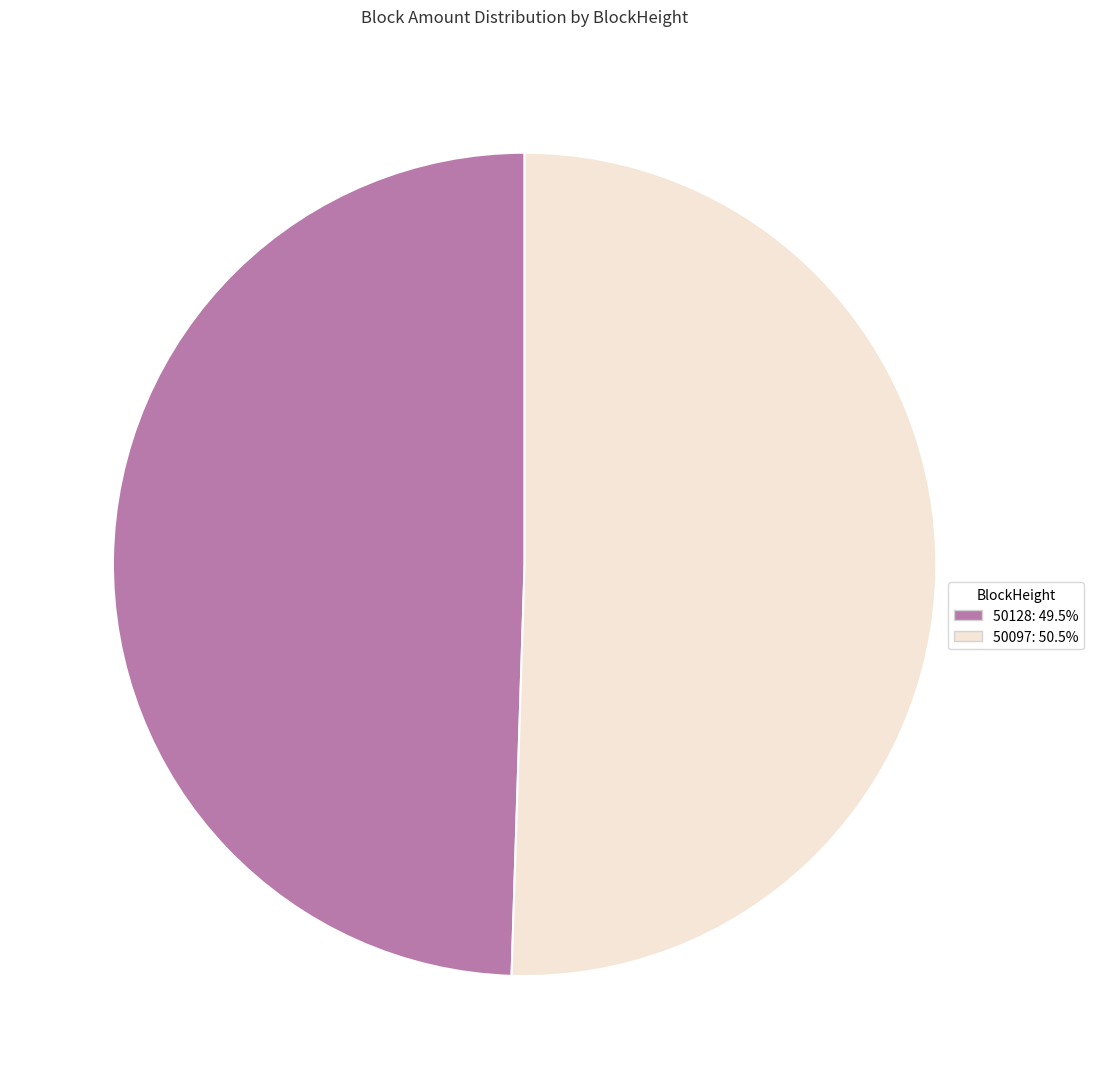

Rank the categories by value from highest to lowest.

50097, 50128